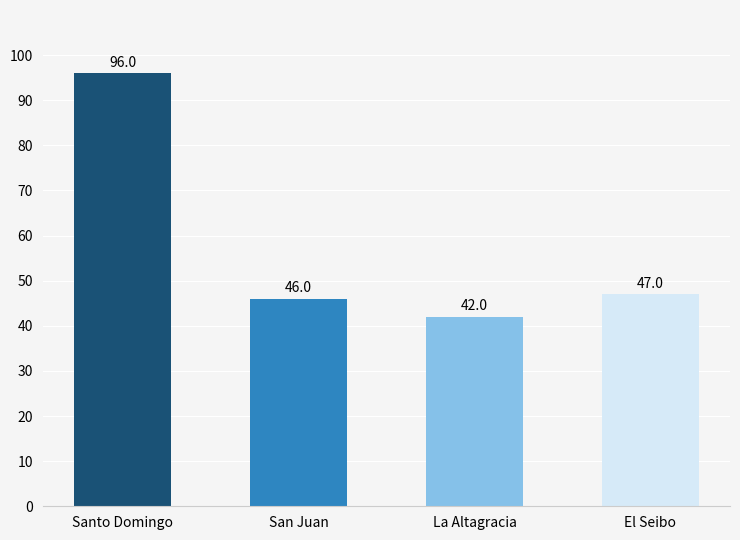

What is the change in value from La Altagracia to El Seibo?

+5